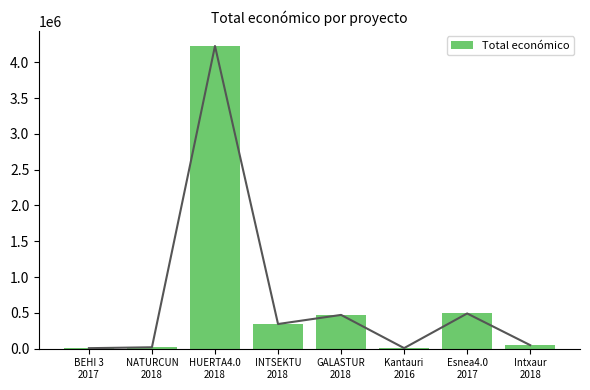

List the labels in order of value, largest first.

HUERTA4.0
2018, Esnea4.0
2017, GALASTUR
2018, INTSEKTU
2018, Intxaur
2018, NATURCUN
2018, Kantauri
2016, BEHI 3
2017